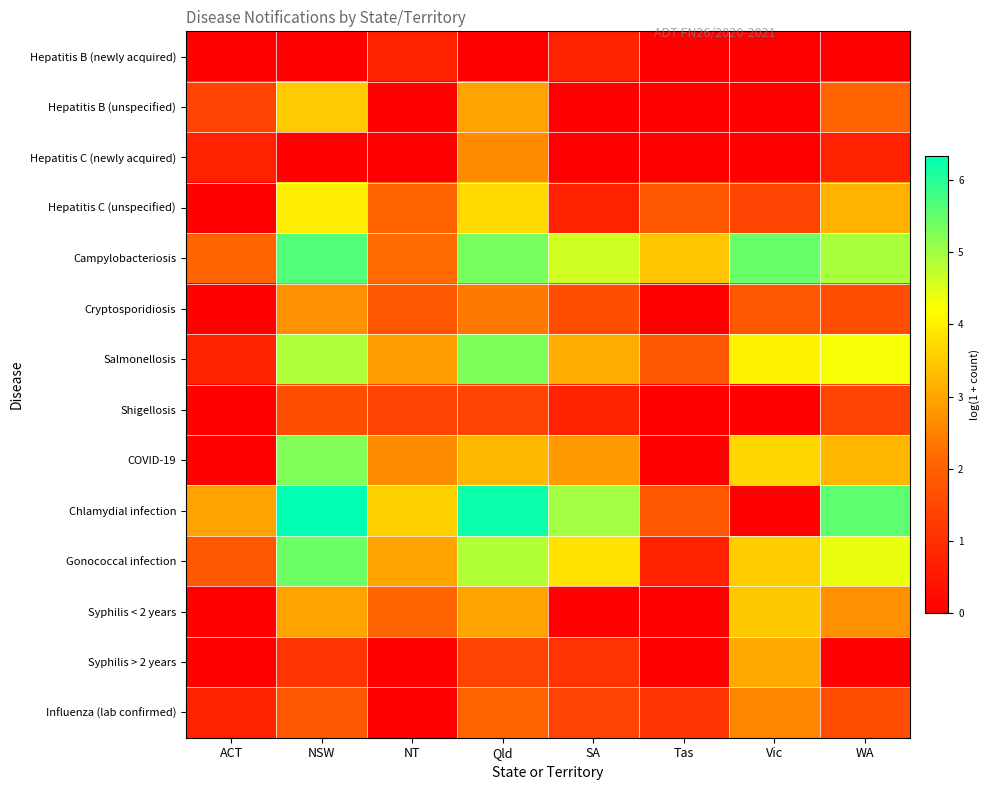

Between Tas and NSW, which is larger?

Tas